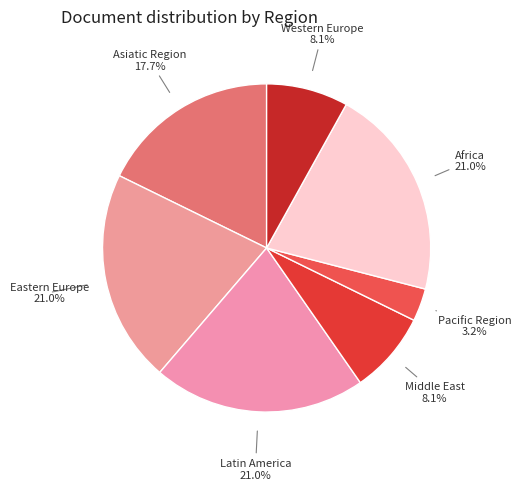

Is Africa the majority of the pie?

No